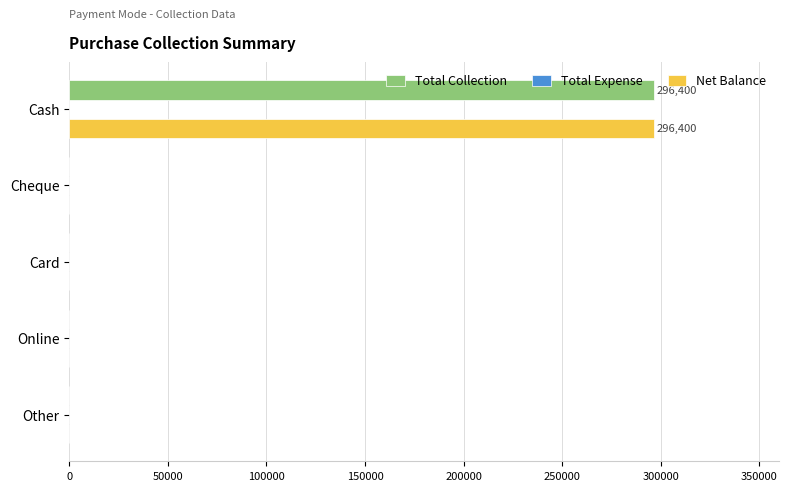

What is the maximum value shown in the chart?

296400